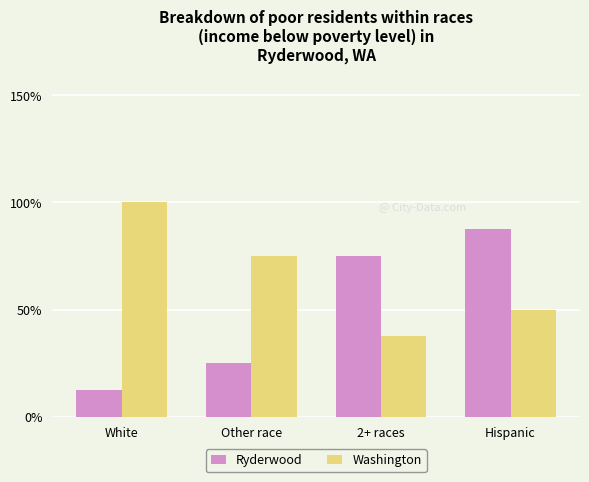

What are all the series names shown in the legend?

Ryderwood, Washington